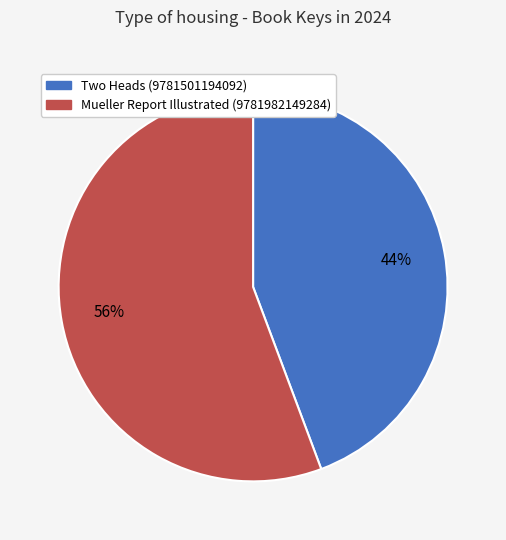

To the nearest percent, what percentage of the pie is Two Heads (9781501194092)?

44%